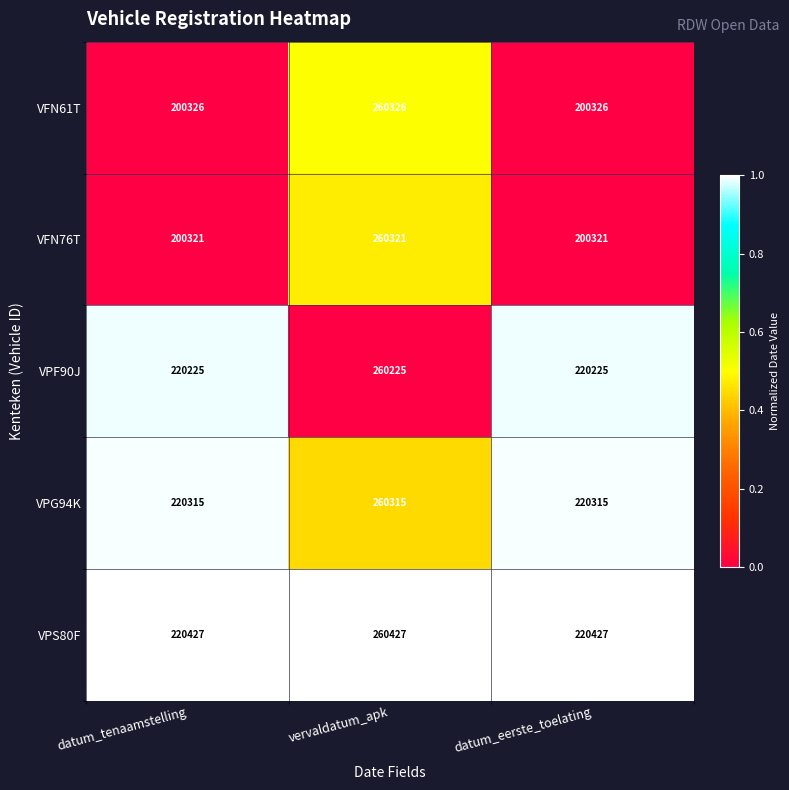

Which label corresponds to the largest value in the chart?

vervaldatum_apk